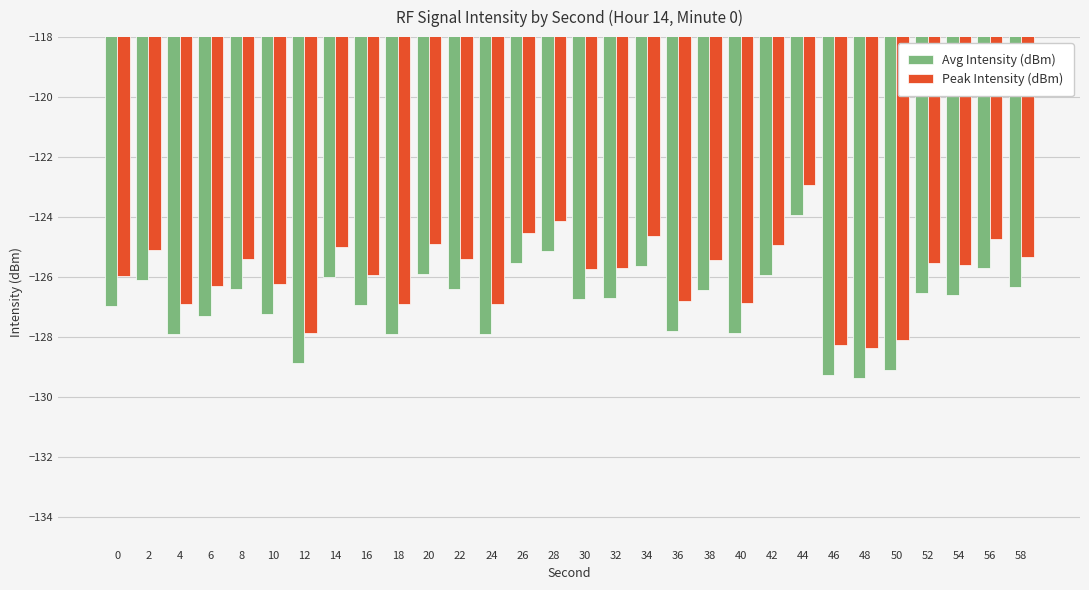

What is the spread (max minus min) of values at 10?

1.0